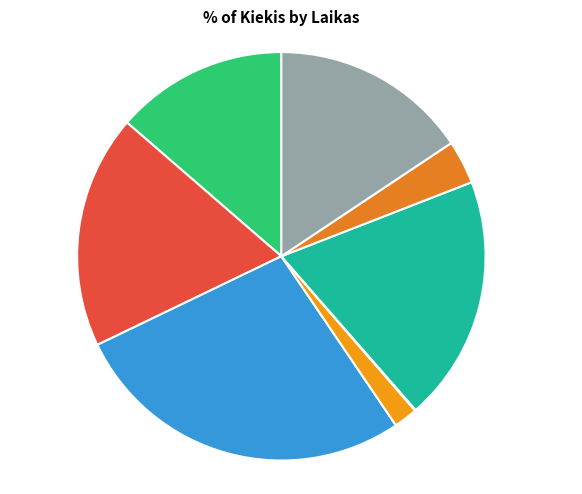

Approximately how many times larger is the value at 10:58:04 27.3% compared to 12:15:40 13.6%?

2.0